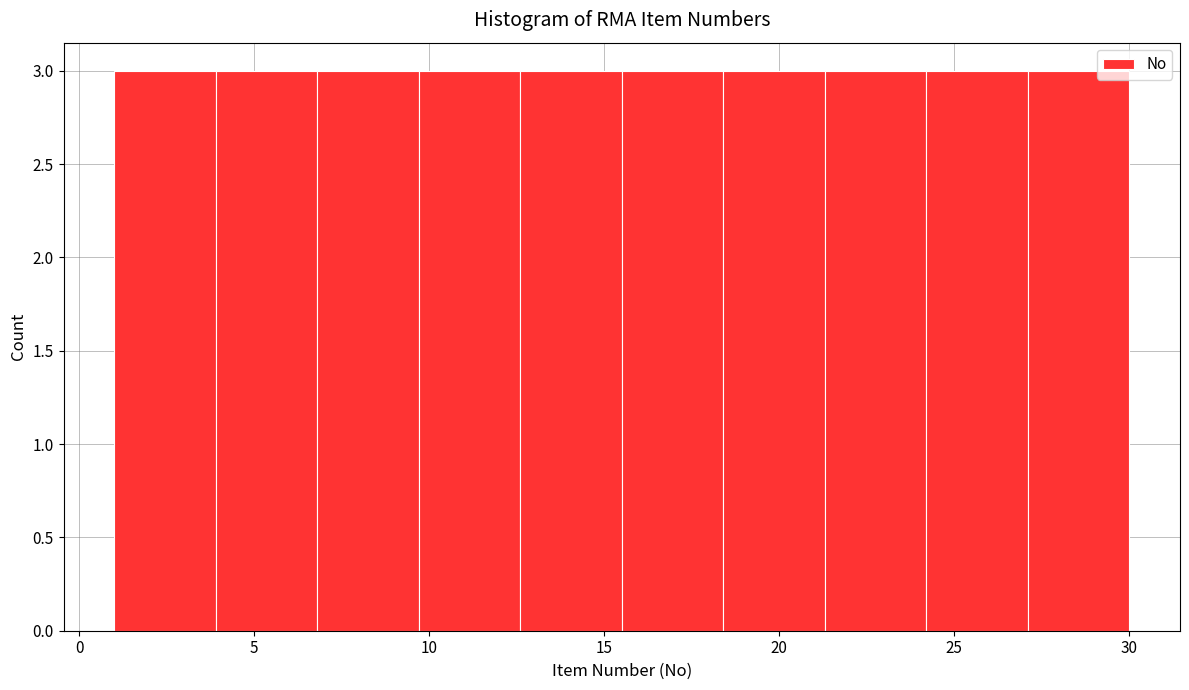

Reading left to right, list every bar in this chart as the range it spans on the x-axis followed by its height. Neither the bar edges nor the heights are printed on the chart, so give them approximately, as read against the axes.

1.0 to 3.9: 3
3.9 to 6.8: 3
6.8 to 9.7: 3
9.7 to 12.6: 3
12.6 to 15.5: 3
15.5 to 18.4: 3
18.4 to 21.3: 3
21.3 to 24.2: 3
24.2 to 27.1: 3
27.1 to 30.0: 3